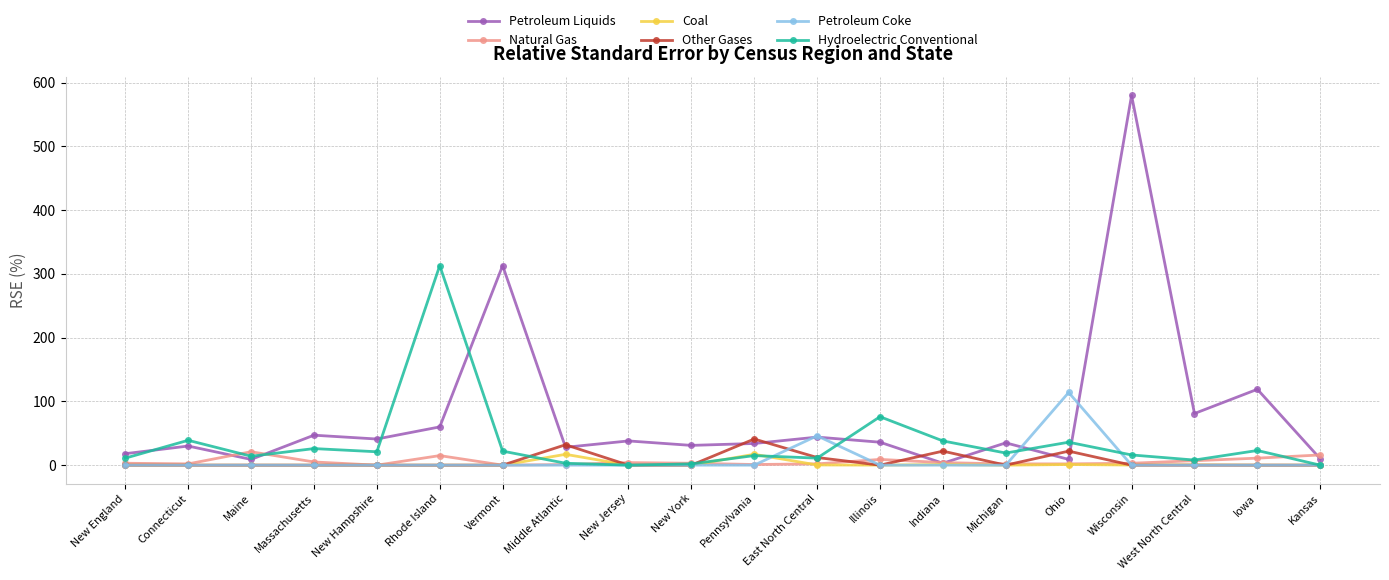

True or false: Natural Gas has more than 1 points higher than both neighbors.

True